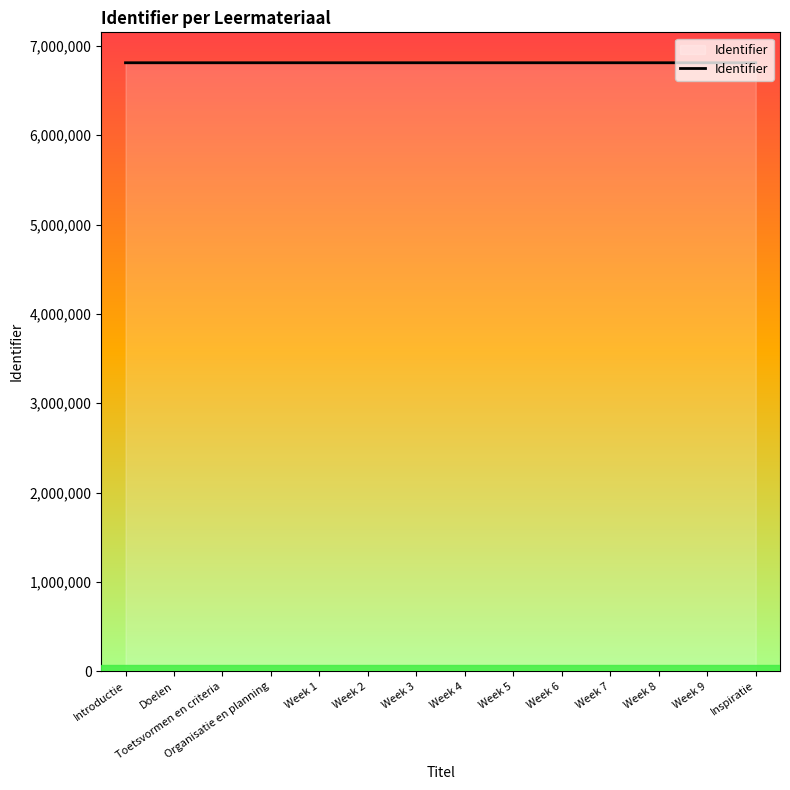

Is it true that the value at Inspiratie is 12054369?

False